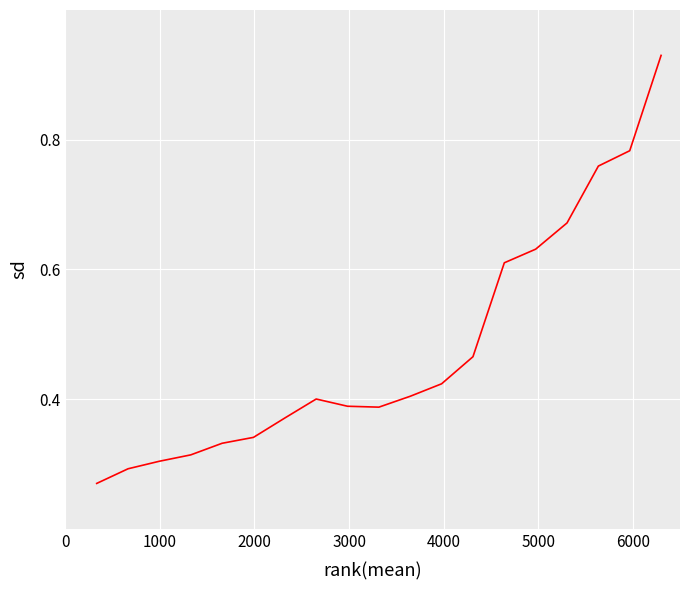

Does the chart display data point markers on the line(s)?

No